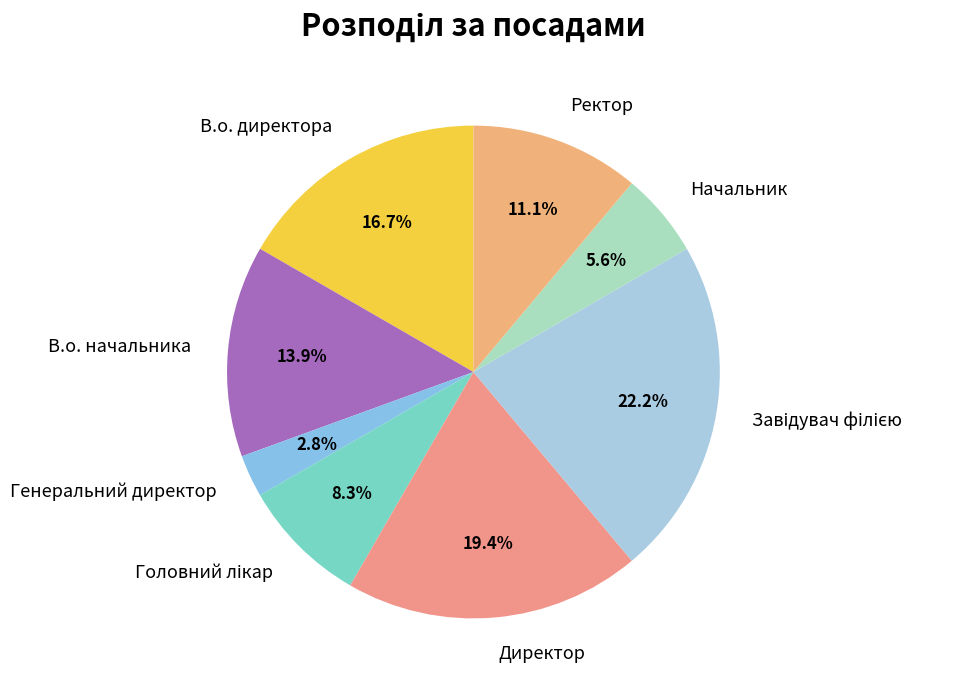

Is there a majority slice in this chart?

No